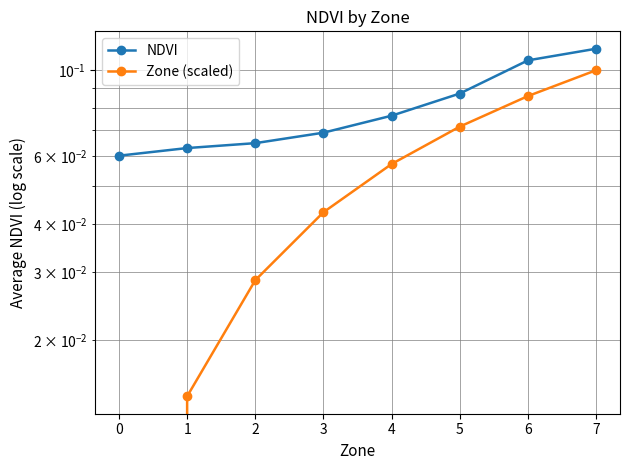

Reading left to right, list all the values displayed in this chart.

NDVI: 0.1	0.1	0.1	0.1	0.1	0.1	0.1	0.1
Zone (scaled): 0.0	0.0	0.0	0.0	0.1	0.1	0.1	0.1